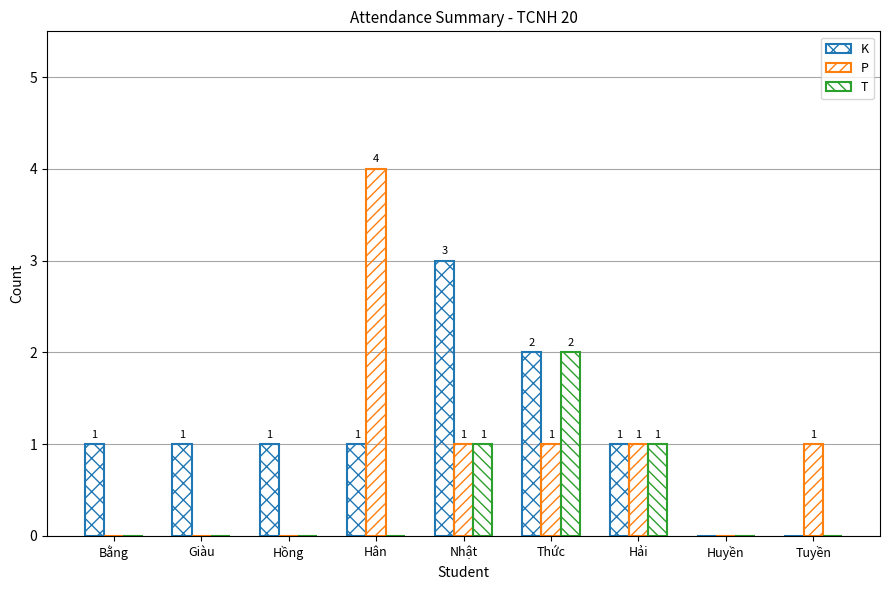

Are the bars horizontal?

No